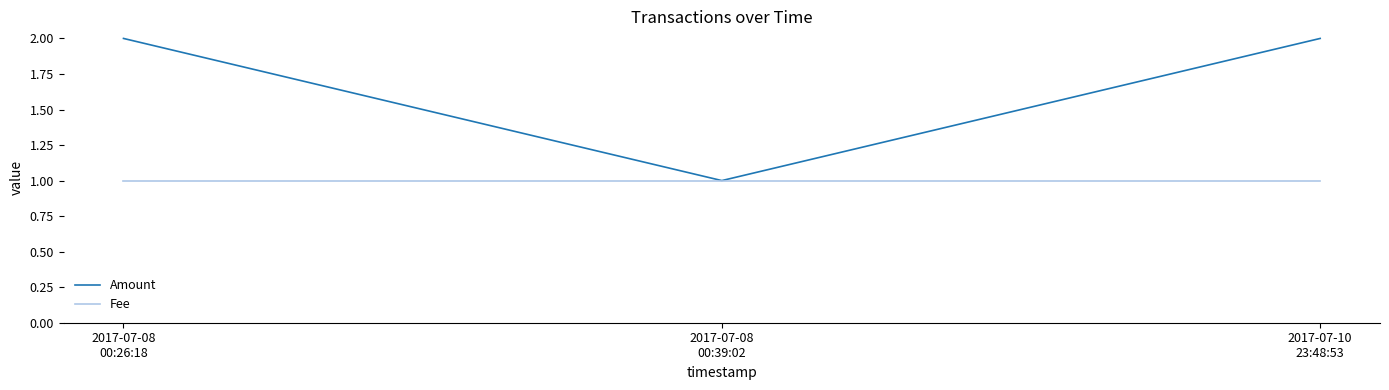

Reading right to left, what are all the values shown in this chart?

Amount: 2017-07-10
23:48:53=2	2017-07-08
00:39:02=1	2017-07-08
00:26:18=2
Fee: 2017-07-10
23:48:53=1	2017-07-08
00:39:02=1	2017-07-08
00:26:18=1